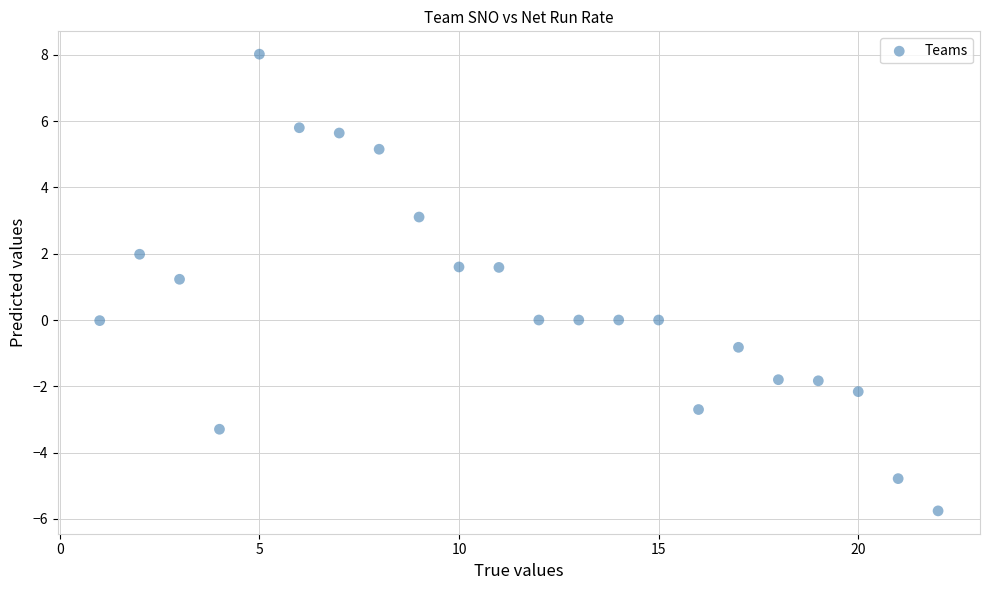

What Y value in the scatter plot is closest to 1?

1.2